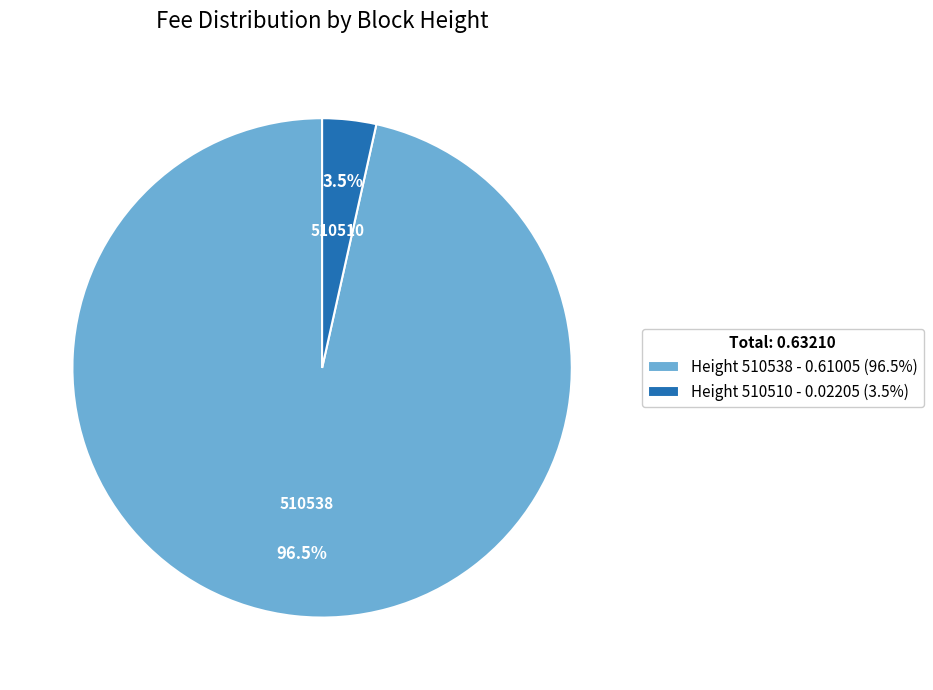

Combined, do Height 510510 - 0.02205 (3.5%) and Height 510538 - 0.61005 (96.5%) account for over 50%?

Yes